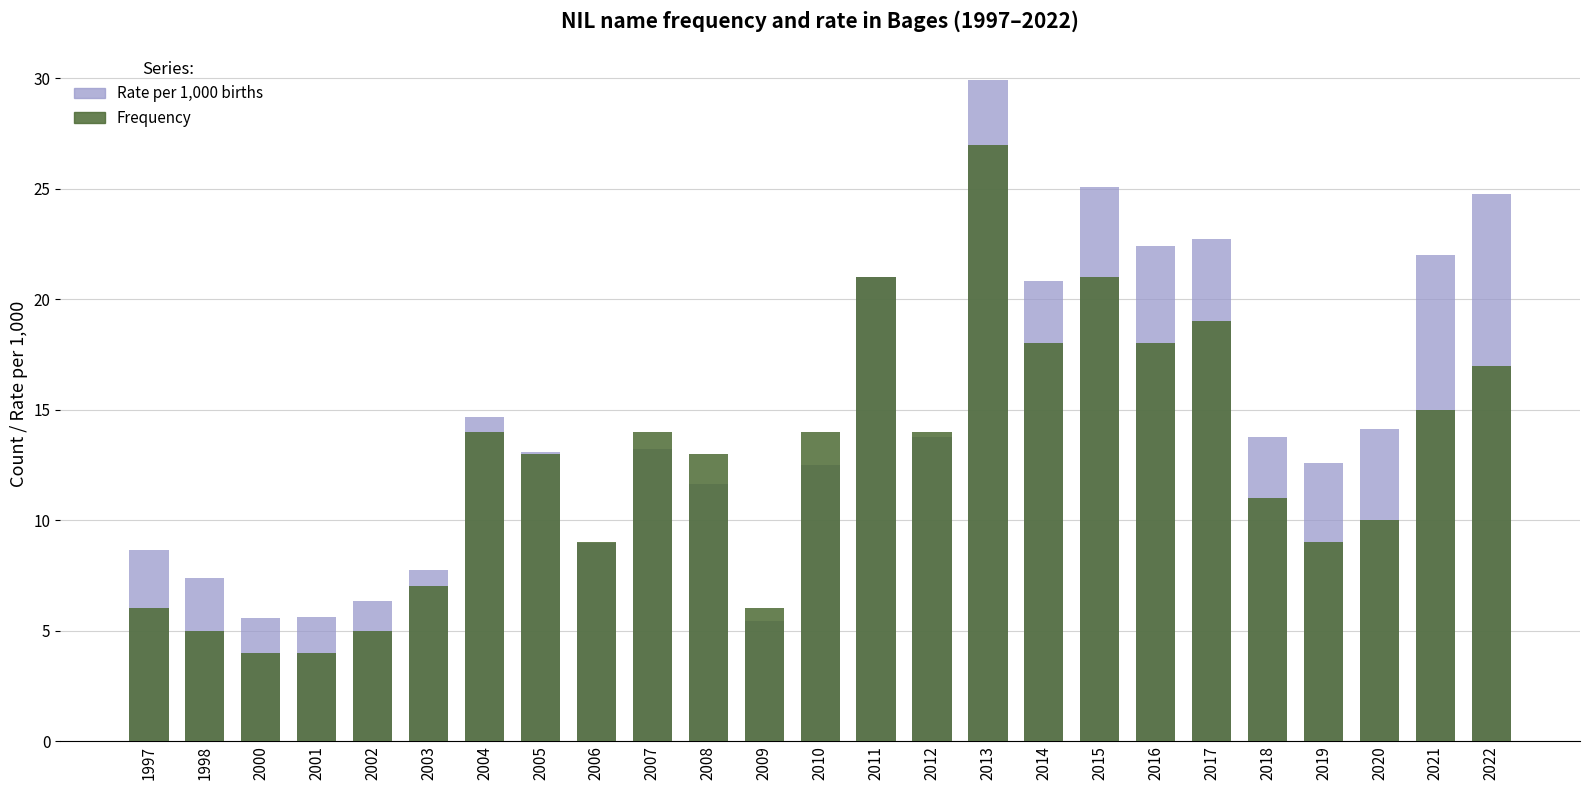

What is the greatest value displayed?

29.9